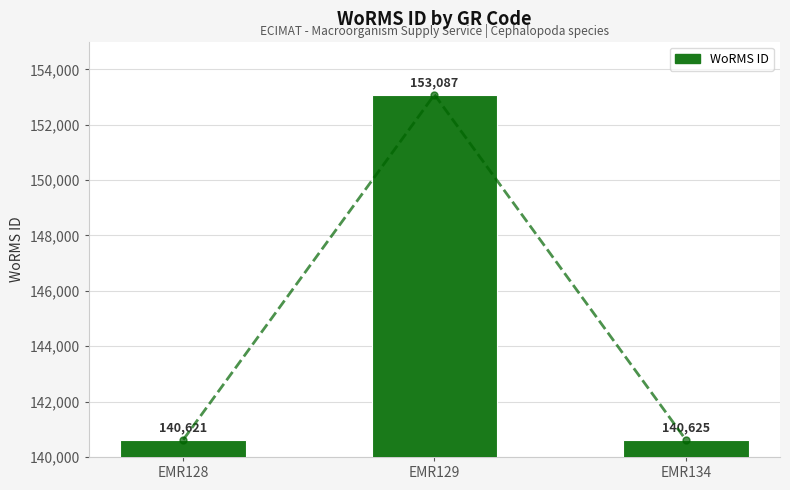

List the labels in order of value, largest first.

EMR129, EMR134, EMR128